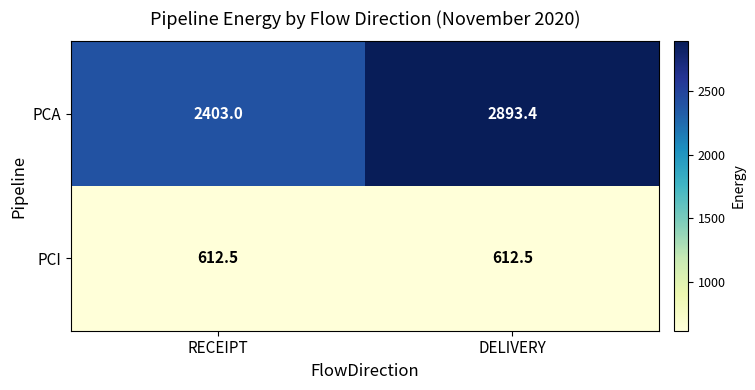

What is the difference between the highest and lowest values at RECEIPT?

1790.5